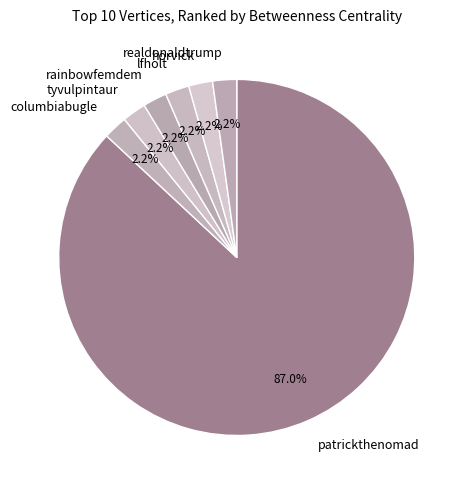

Combined, do lfholt and tyvulpintaur account for over 50%?

No